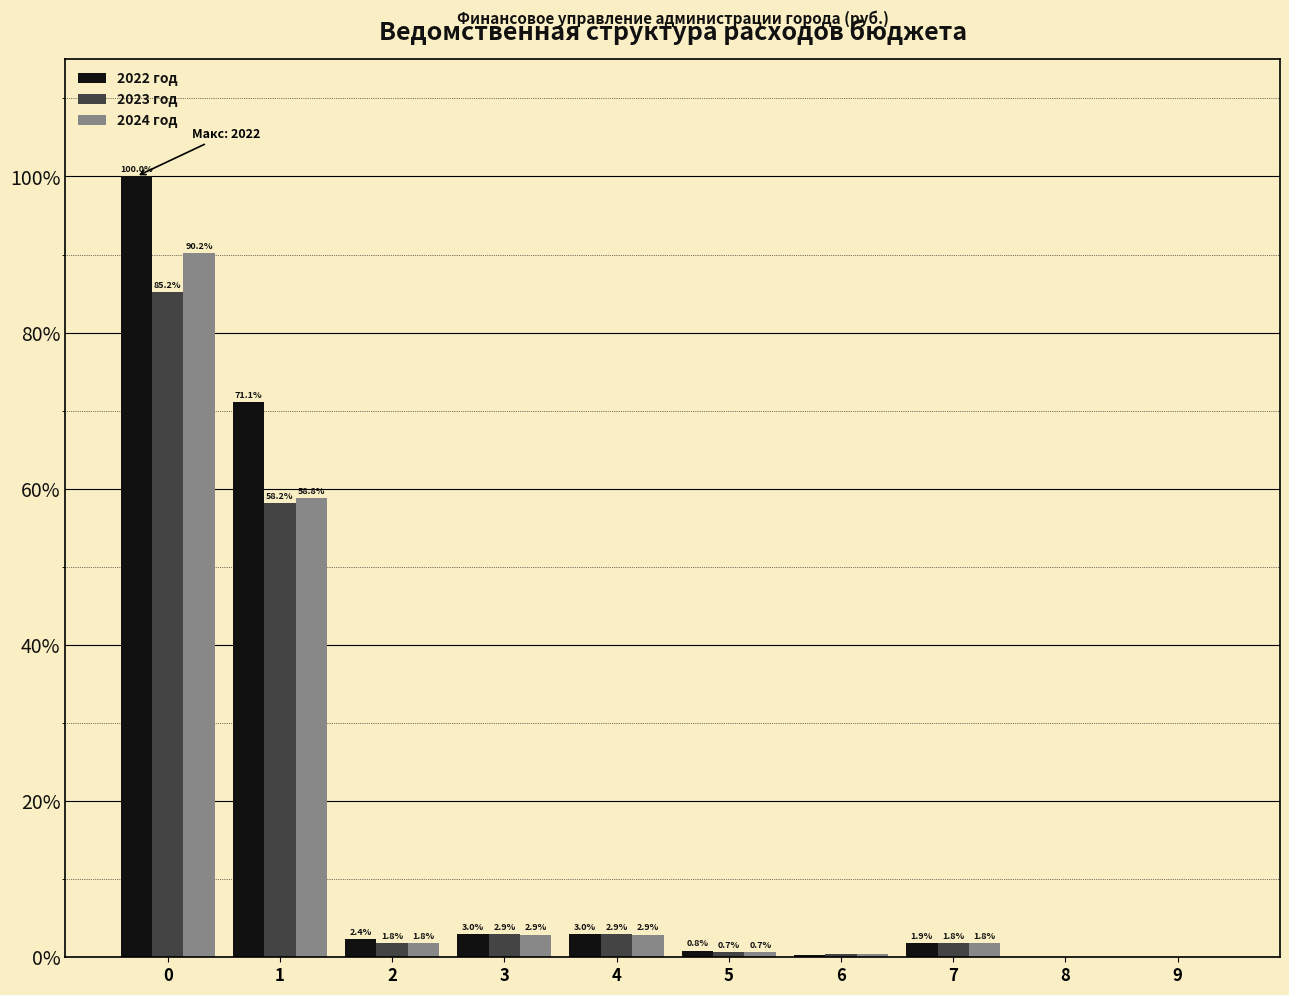

Which series changed the most between 5 and 6?

2022 год